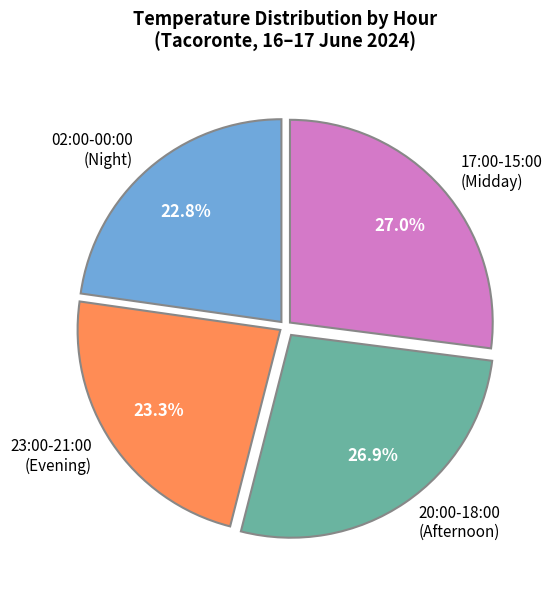

What is the smallest slice in the pie chart?

02:00-00:00 (Night)